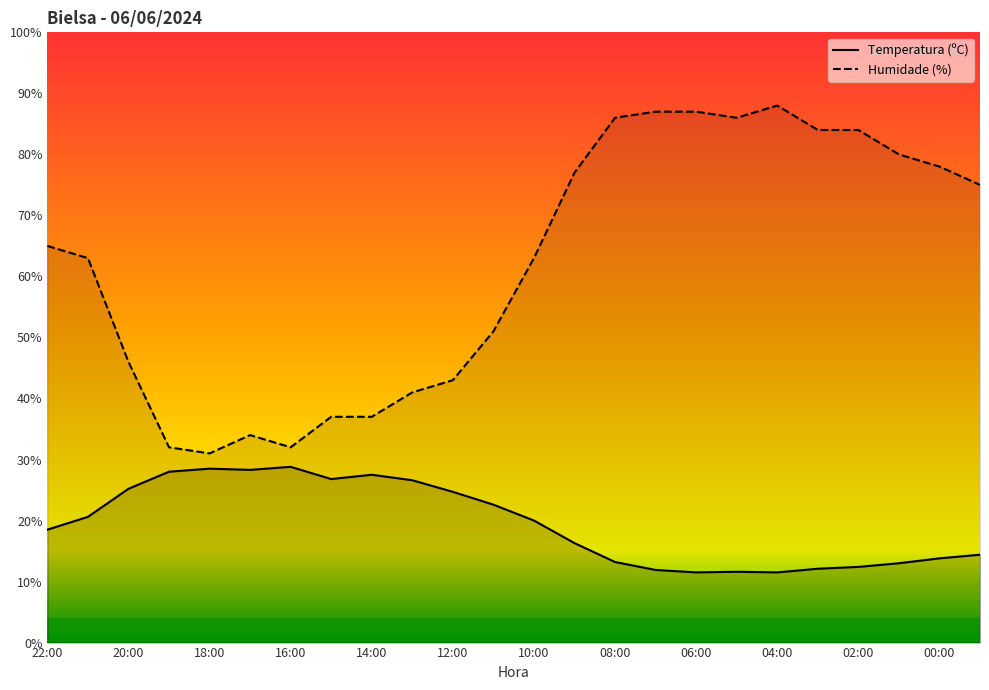

List the series in order of their overall mean, lowest first.

Temperatura (ºC), Humidade (%)